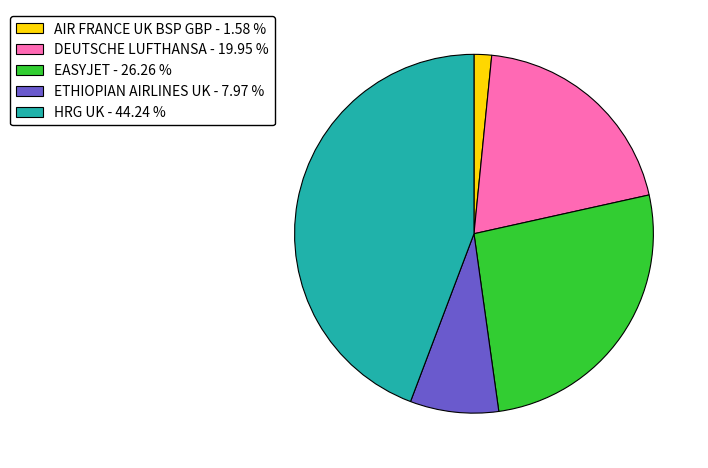

Does any single category account for the majority?

No